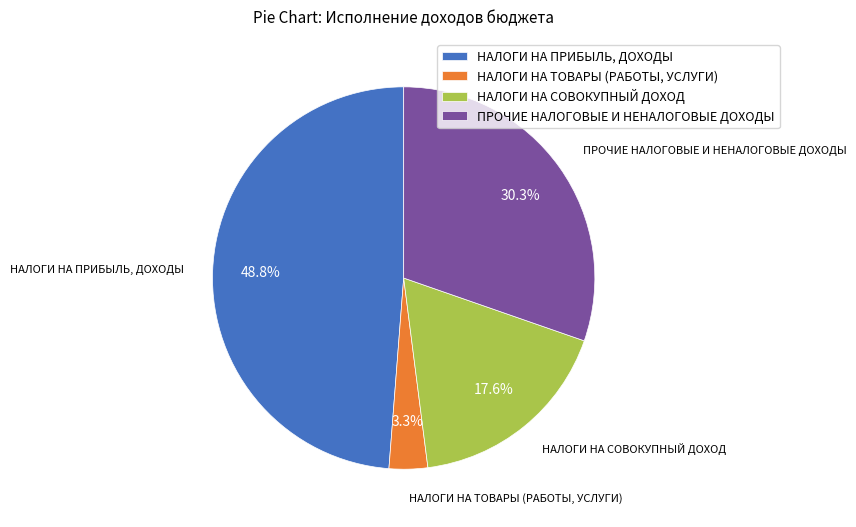

Between НАЛОГИ НА ТОВАРЫ (РАБОТЫ, УСЛУГИ) and ПРОЧИЕ НАЛОГОВЫЕ И НЕНАЛОГОВЫЕ ДОХОДЫ, which is larger?

ПРОЧИЕ НАЛОГОВЫЕ И НЕНАЛОГОВЫЕ ДОХОДЫ